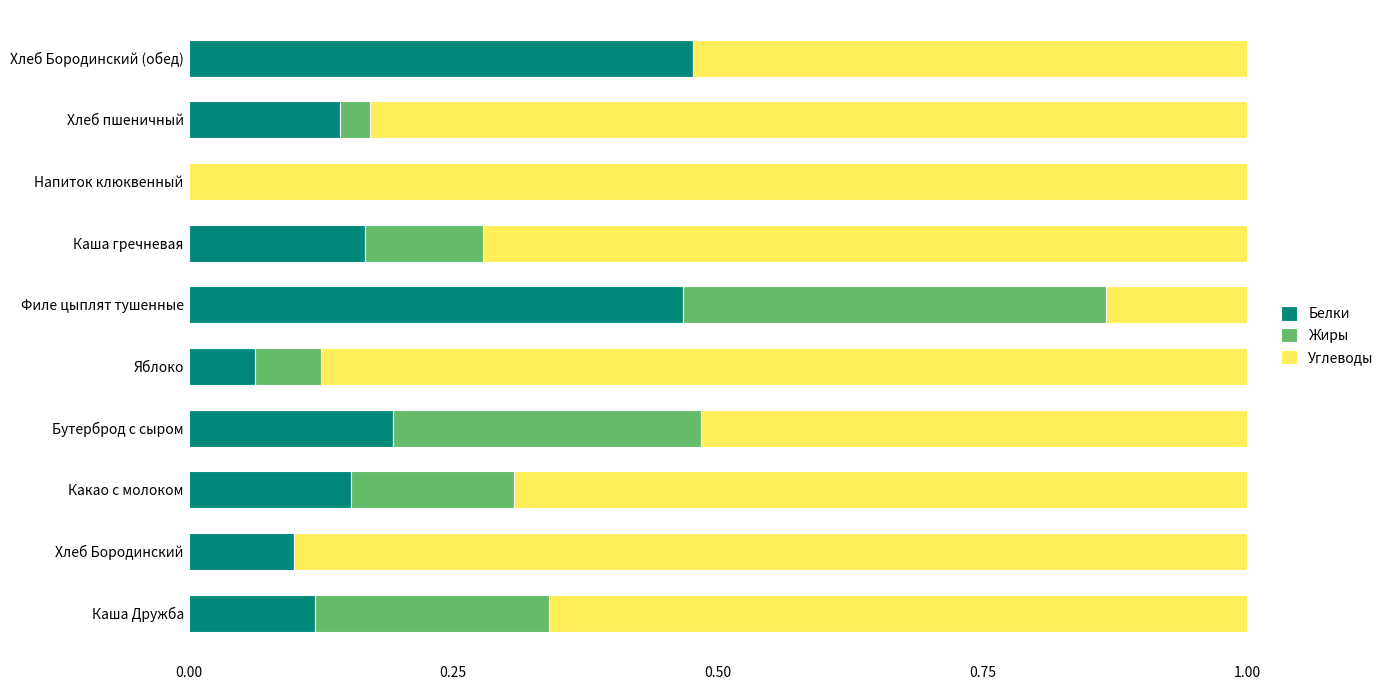

What is the sum of the Белки values at Каша гречневая and Филе цыплят тушенные?

0.6